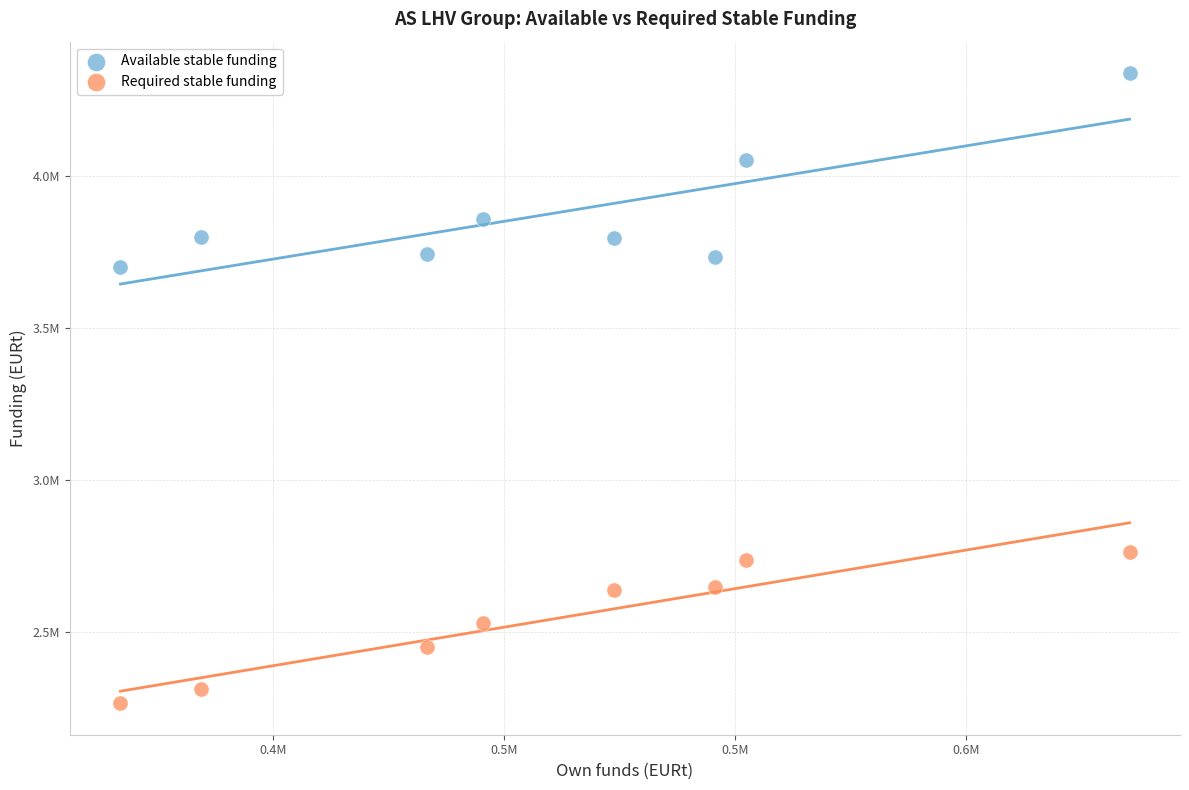

What are all the series names shown in the legend?

Available stable funding, Required stable funding